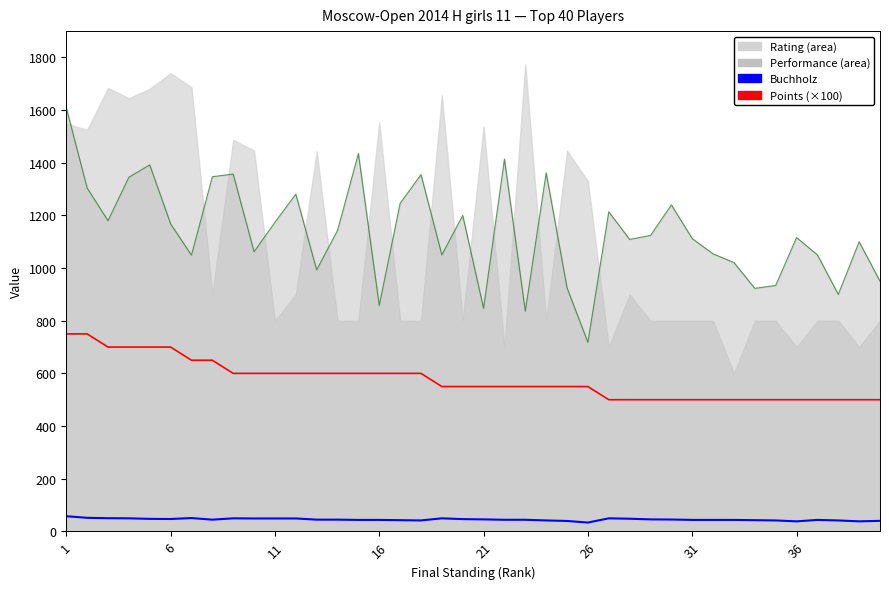

What is the difference between the second highest and minimum values in the Performance series?

717.0